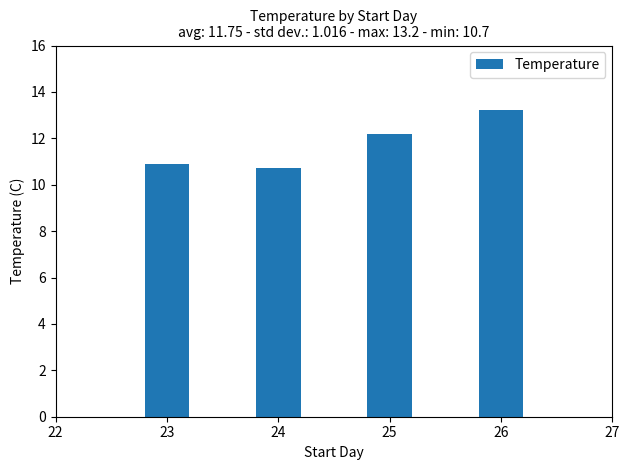

List the labels in order of value, largest first.

26, 25, 23, 24